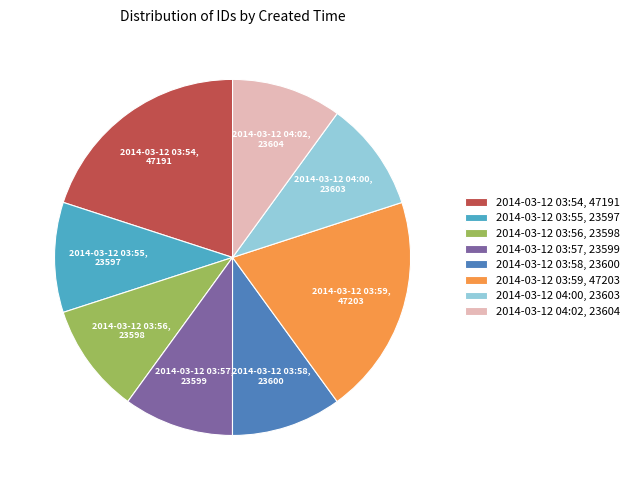

What is the ratio of the value at 2014-03-12 03:58, 23600 to the value at 2014-03-12 03:56, 23598?

1.0